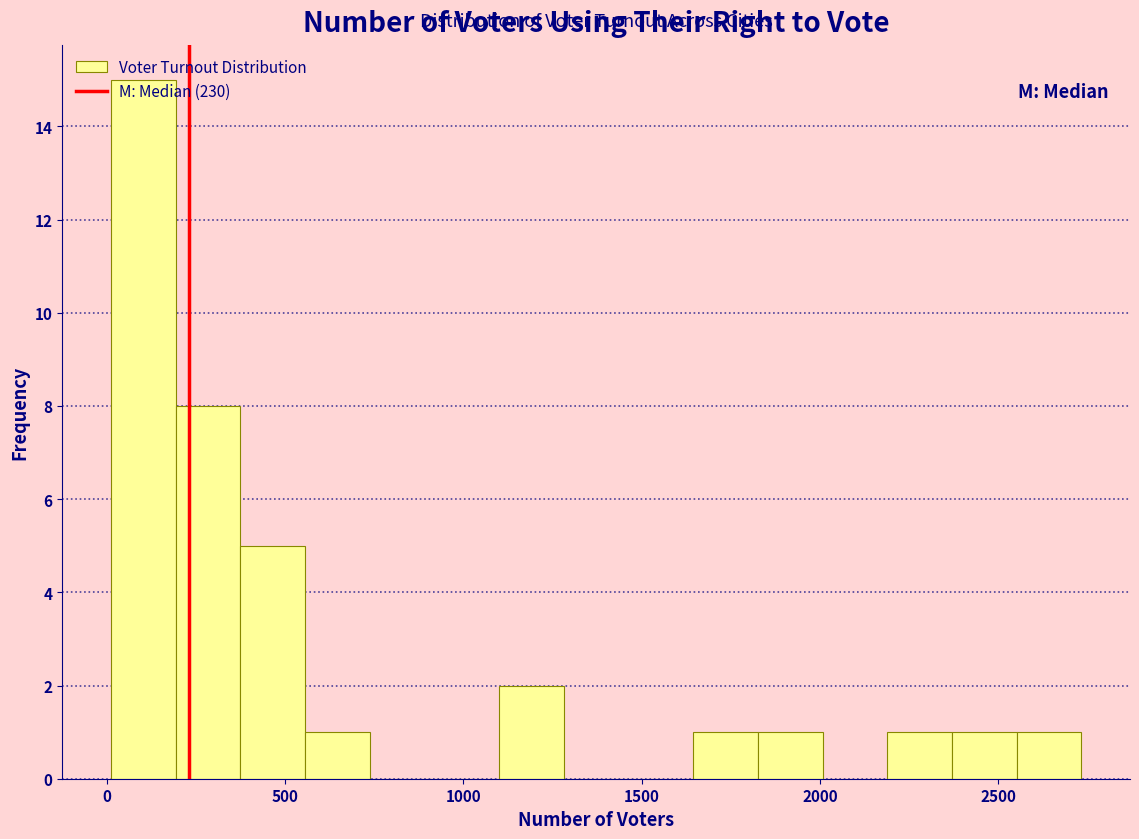

Read against the x-axis, roughly where is the centre of the tallest bar?

100